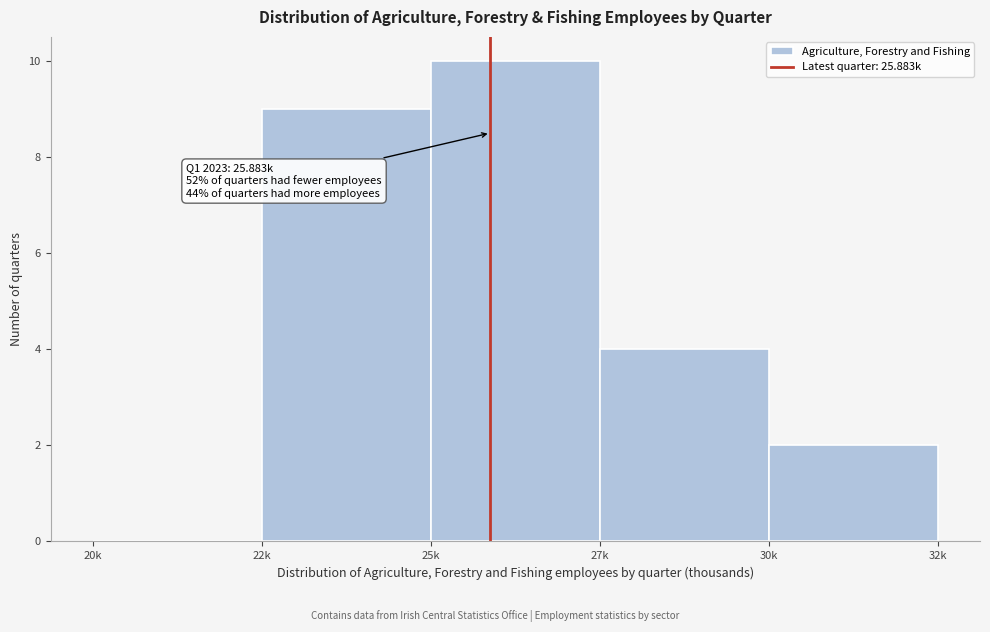

Reading left to right, transcribe all the data shown in this chart.

20k=0	22k=9	25k=10	27k=4	30k=2